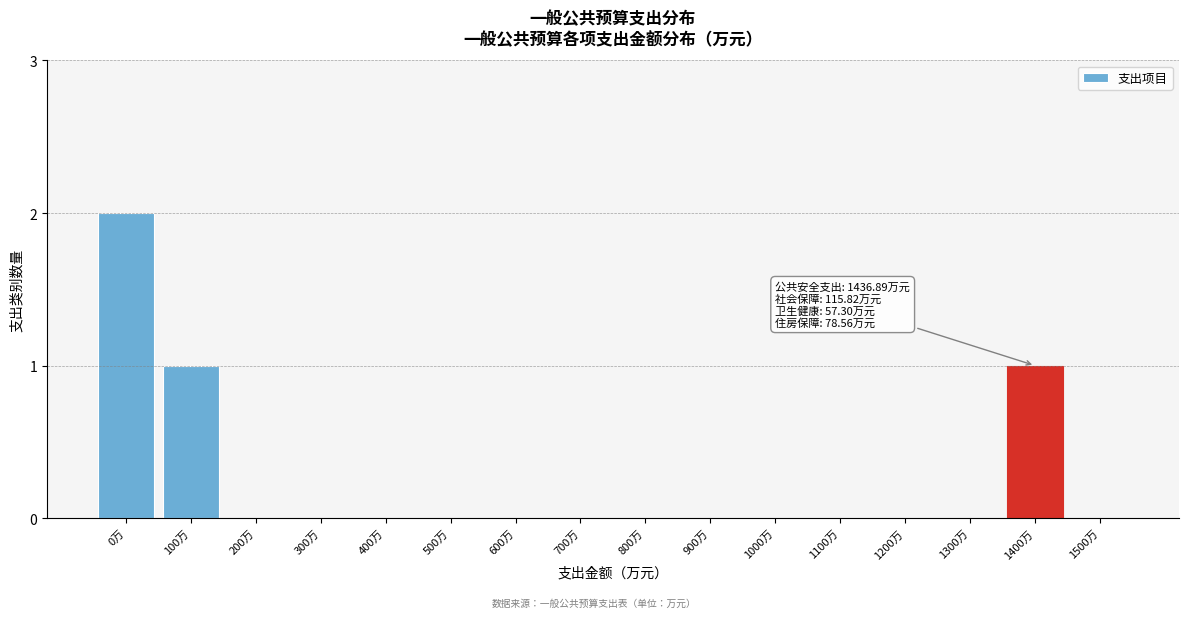

Reading left to right, extract all data points from this chart.

0万=2	100万=1	200万=0	300万=0	400万=0	500万=0	600万=0	700万=0	800万=0	900万=0	1000万=0	1100万=0	1200万=0	1300万=0	1400万=1	1500万=0